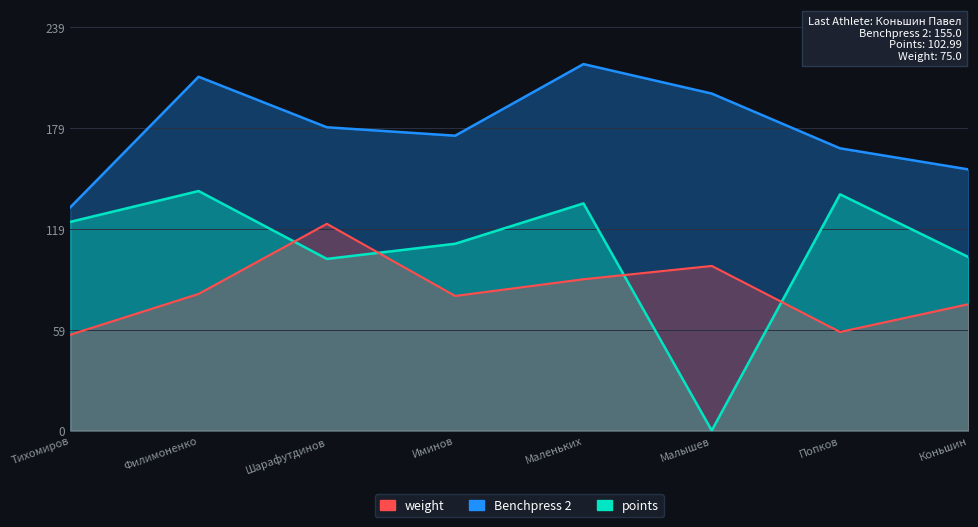

At how many categories does at least one series exceed 108?

8